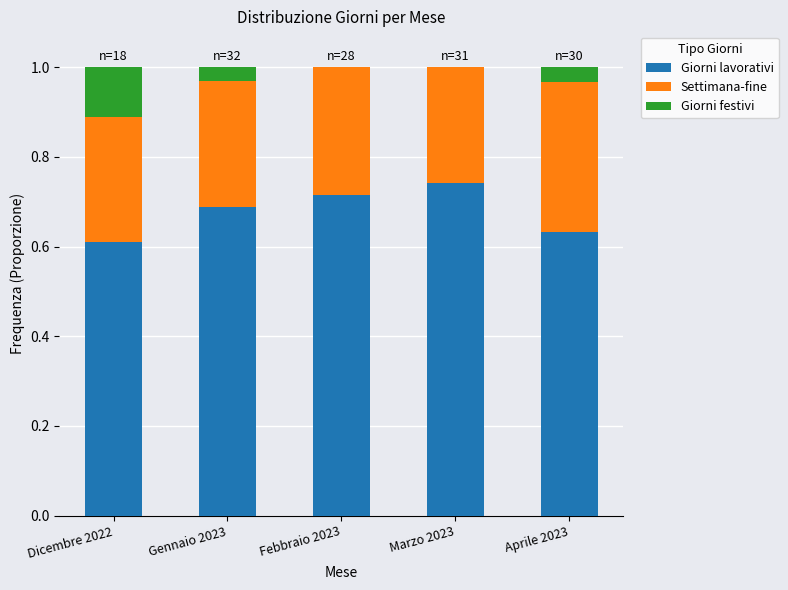

What is the total value across all series at Gennaio 2023?

1.0